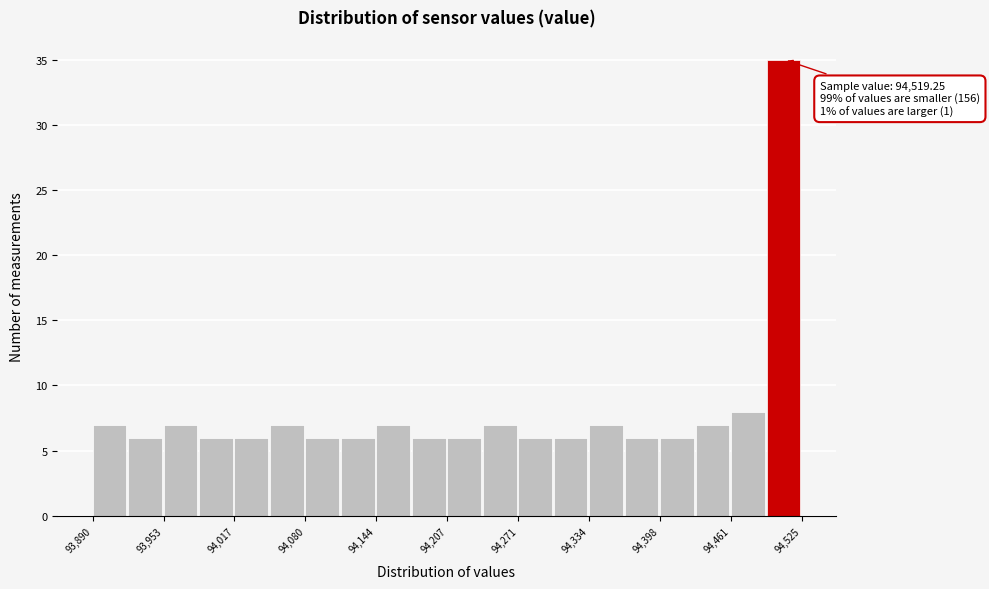

Read against the x-axis, roughly where is the centre of the tallest bar?

94510